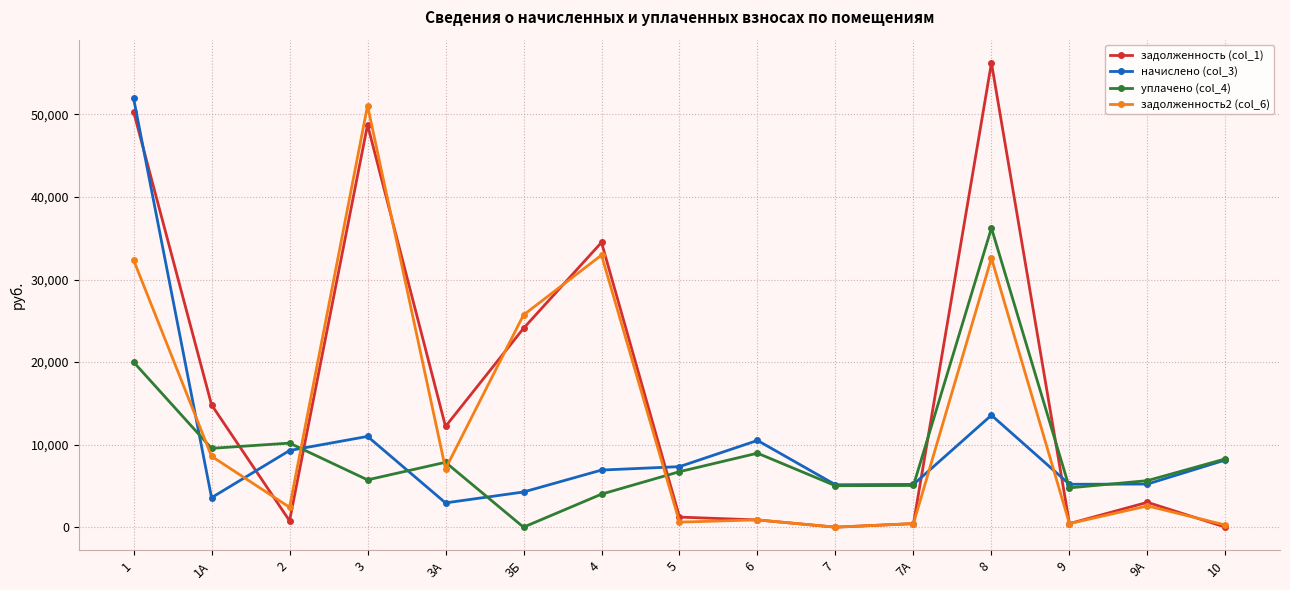

Which series has the largest range (max minus min)?

задолженность (col_1)